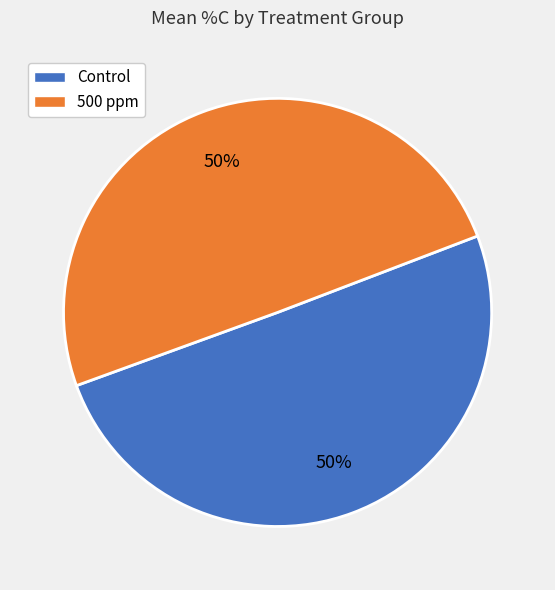

To the nearest percent, what is the average slice percentage?

50%